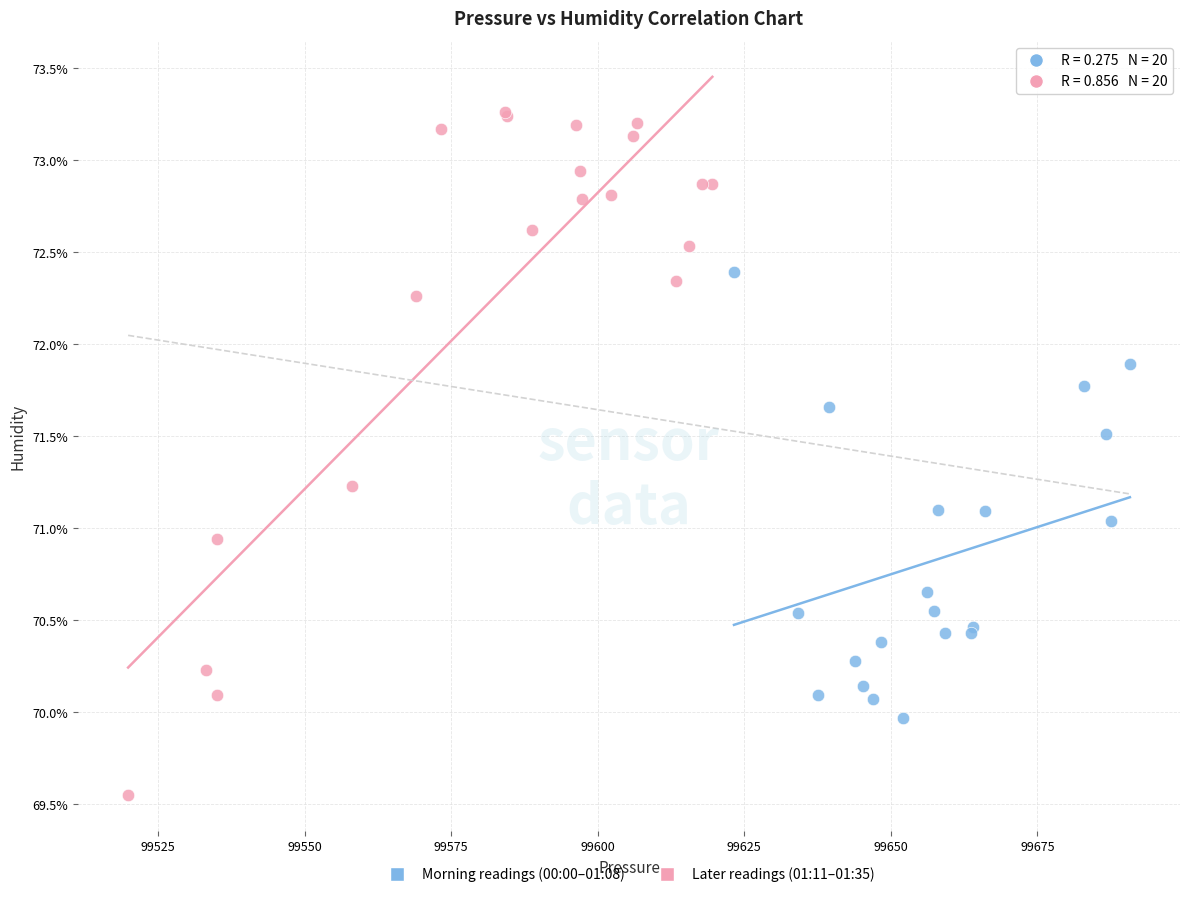

Which series contains the highest Y value?

Later readings (01:11–01:35)